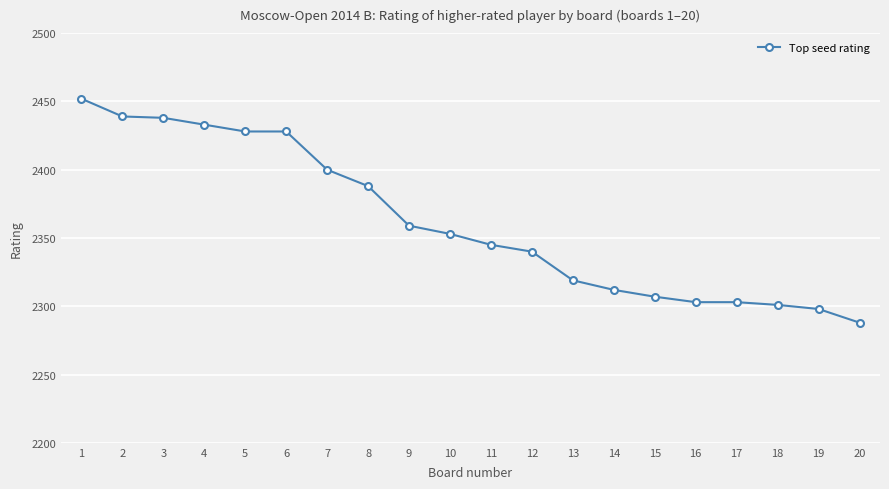

Is this an area chart (filled region under the line)?

No